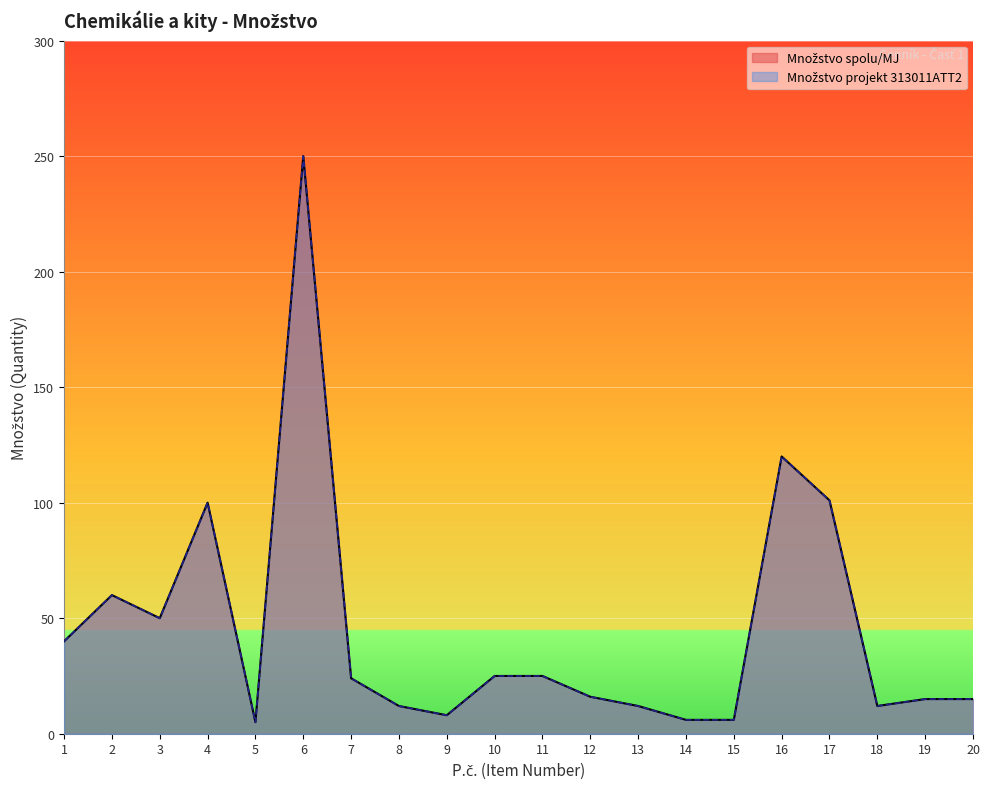

What is the difference between the maximum and minimum values in the Množstvo spolu/MJ series?

245